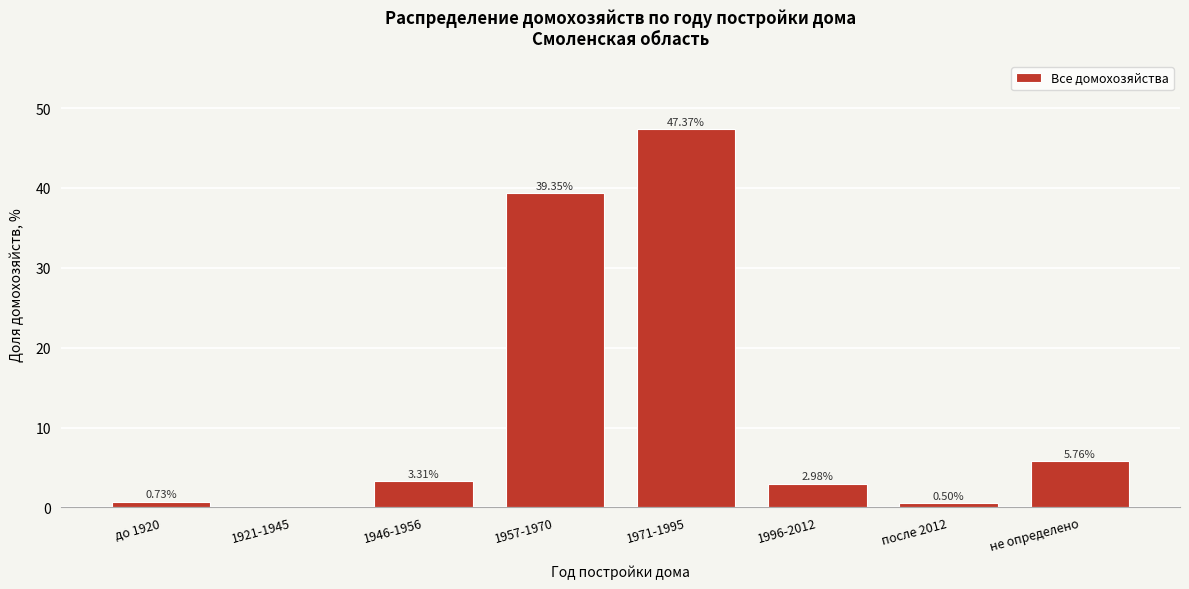

What is the sum of all values?

100.0